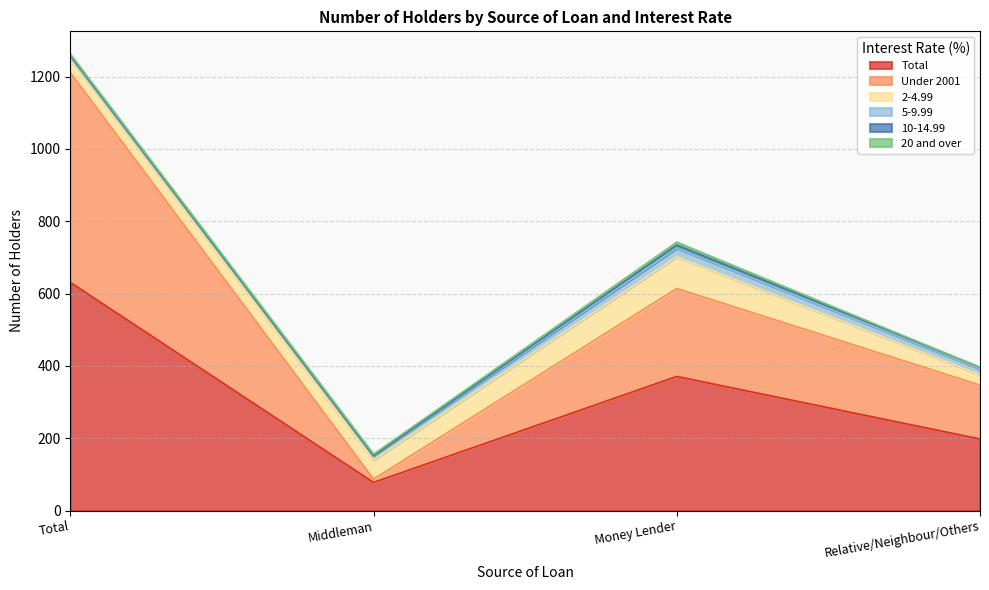

At Middleman, list the series in order from largest to smallest.

Total, 2-4.99, 5-9.99, Under 2001, 20 and over, 10-14.99